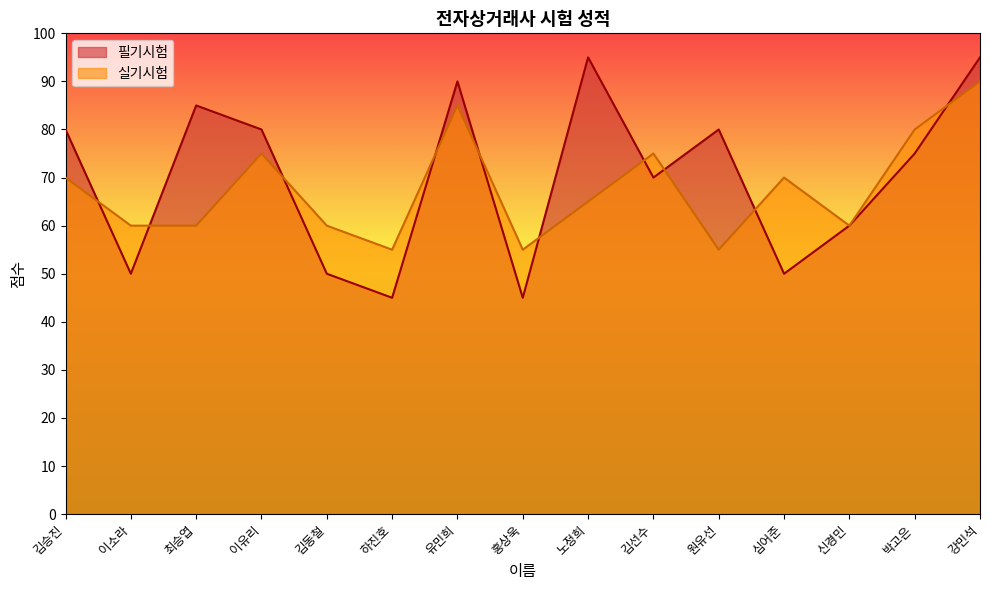

Which series has the widest spread of values?

필기시험